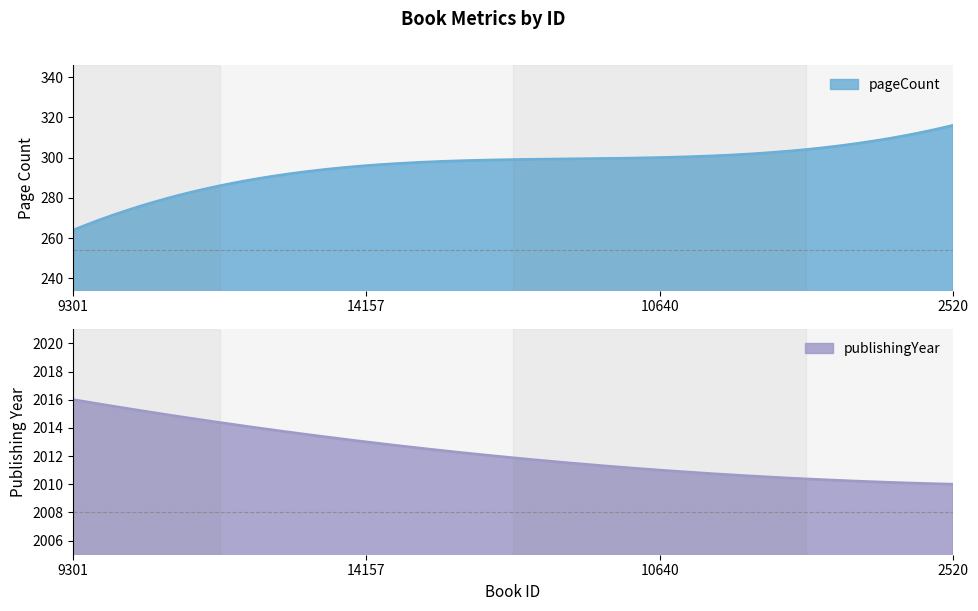

Count the number of data series in this chart.

2